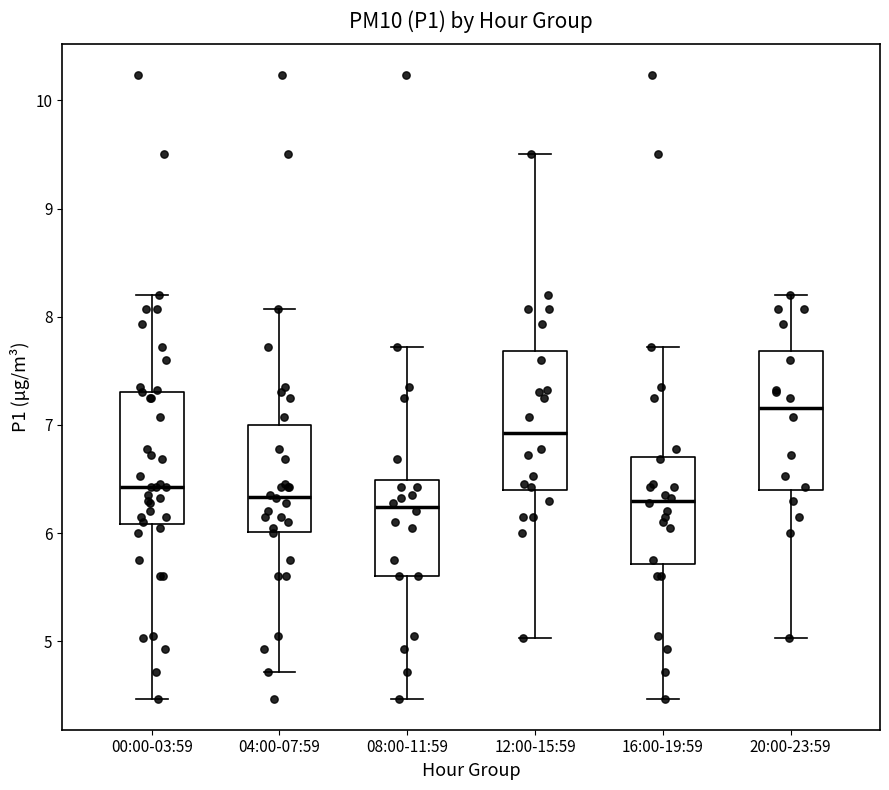

Where is the upper edge of the box for 20:00-23:59 on the y-axis? The values are not printed on the chart, so give them approximately, as read against the axis.

7.7